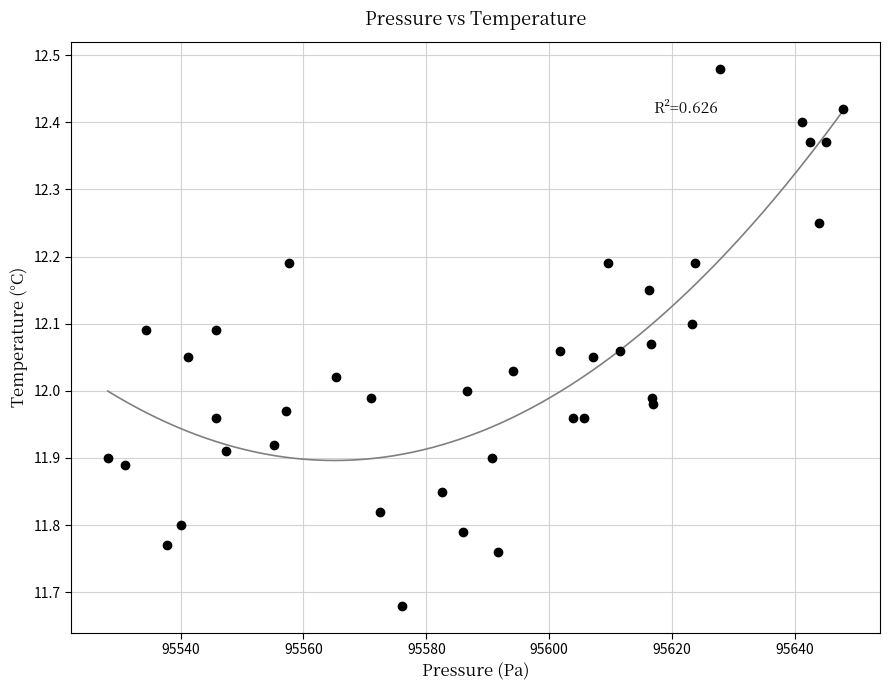

What is the range of Y values (max minus min)?

0.8